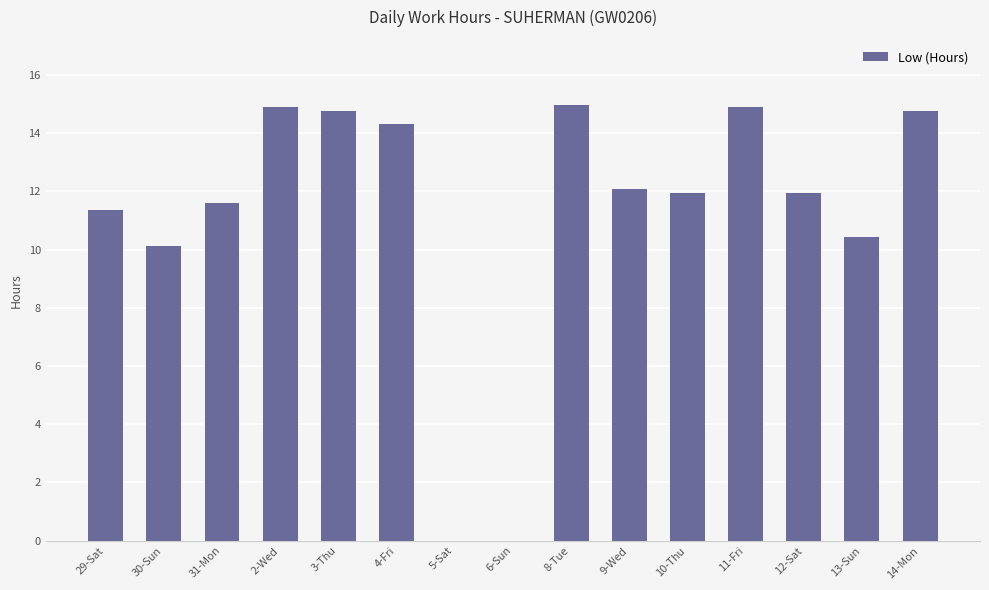

Where does the data first go above 11?

29-Sat